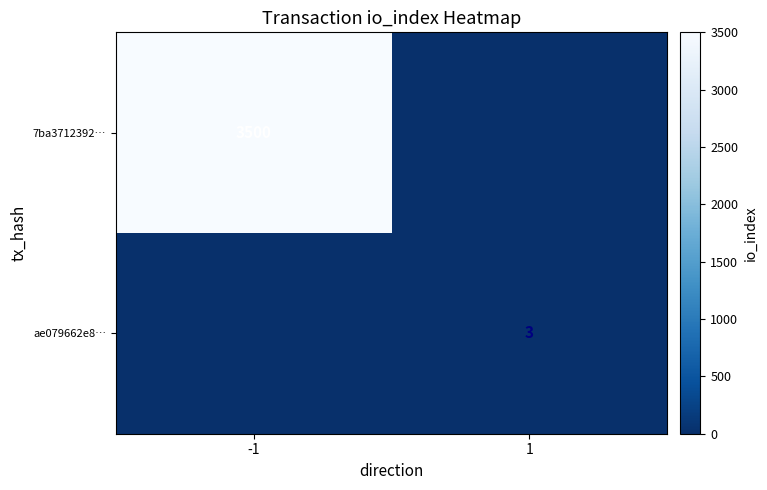

Which has a higher value, 1 or -1?

-1